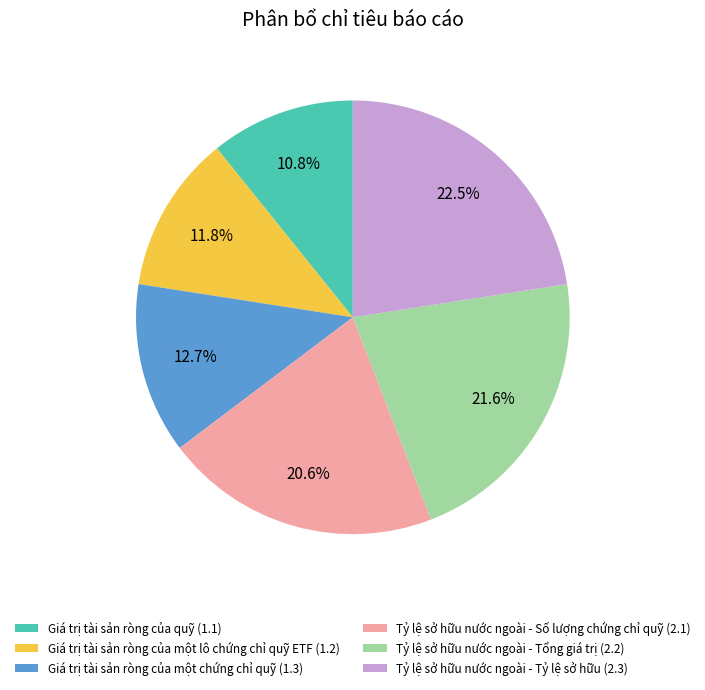

Is the sum of Giá trị tài sản ròng của một lô chứng chỉ quỹ ETF and Giá trị tài sản ròng của quỹ greater than half?

No